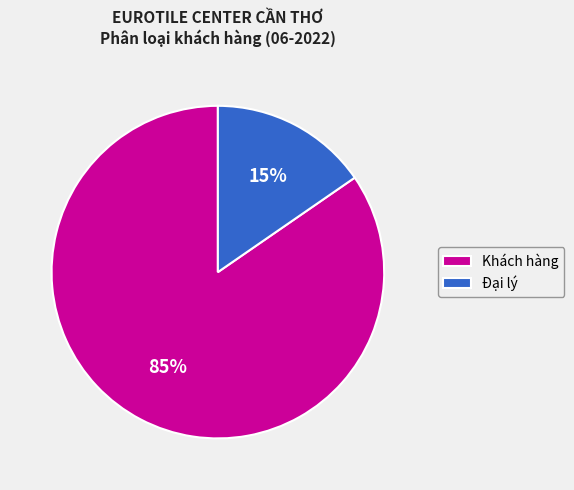

Which slice is the largest?

Khách hàng